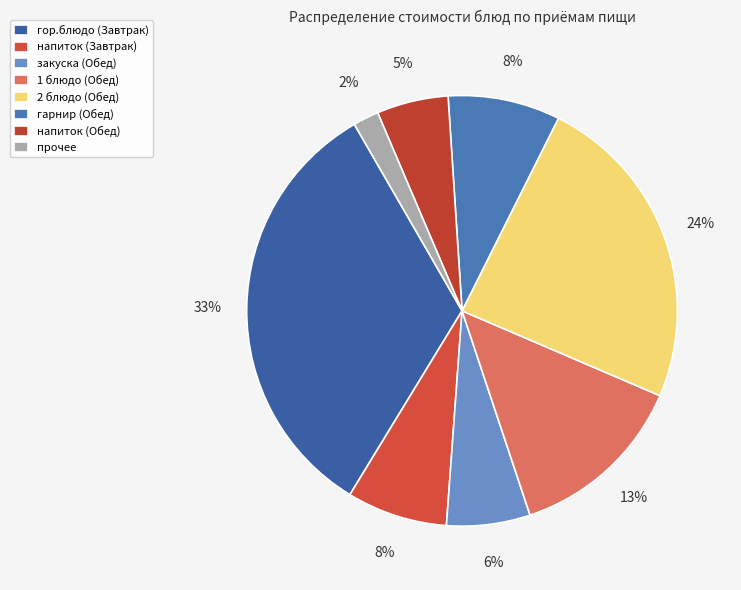

Is there a majority slice in this chart?

No